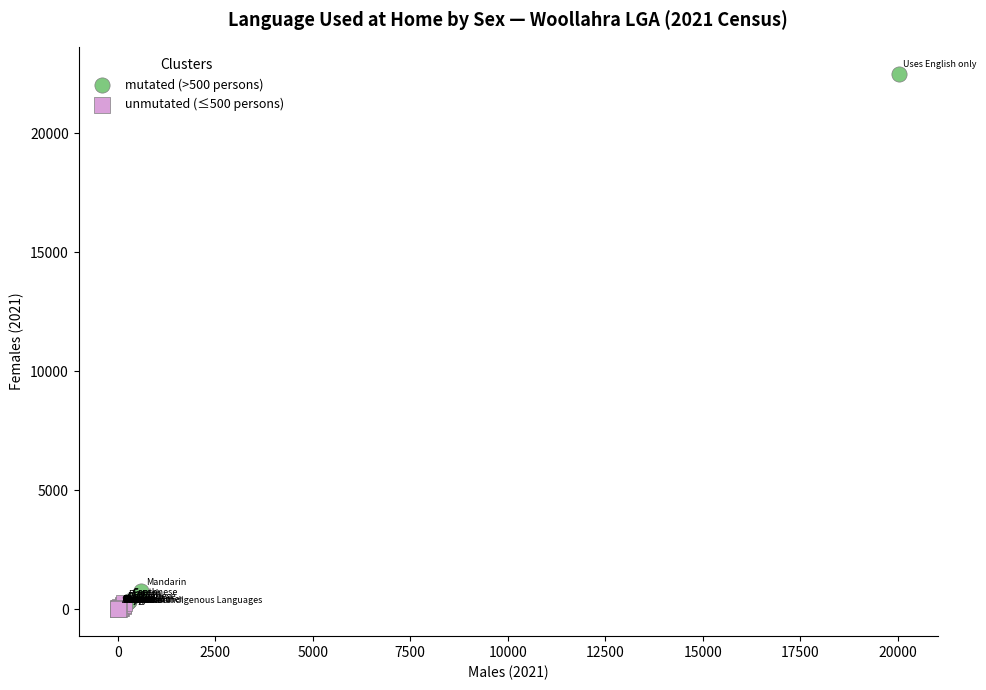

Which series reaches the maximum Y coordinate?

mutated (>500 persons)